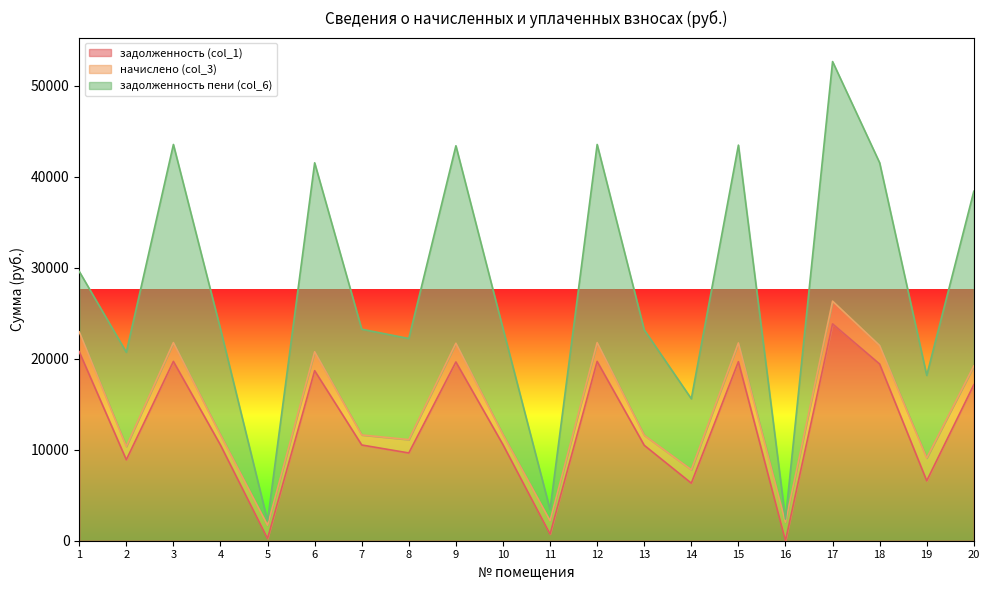

Count the number of categories in the chart.

20